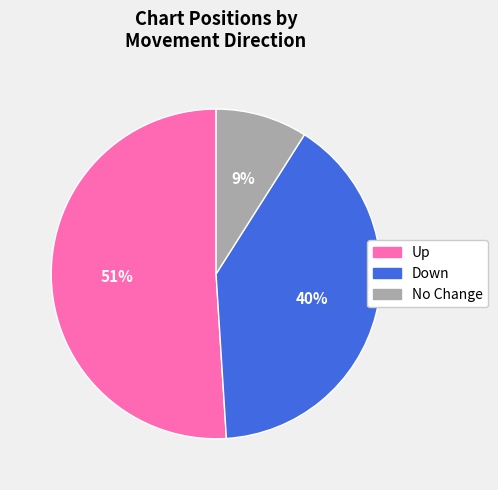

To the nearest percent, what is the difference between the largest and smallest slice percentages?

42%